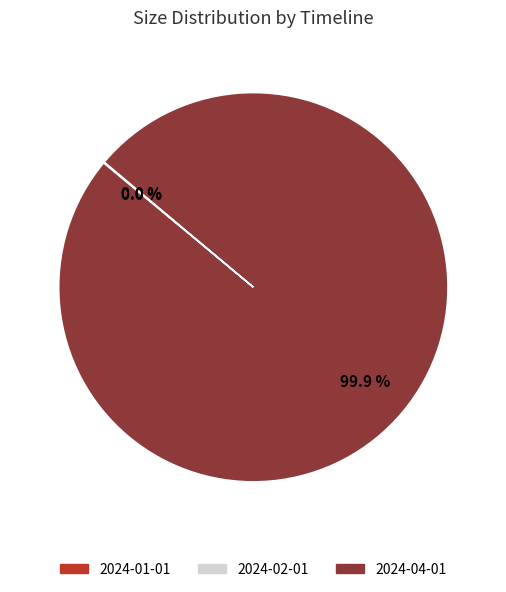

Which category has the biggest portion of the pie?

2024-04-01